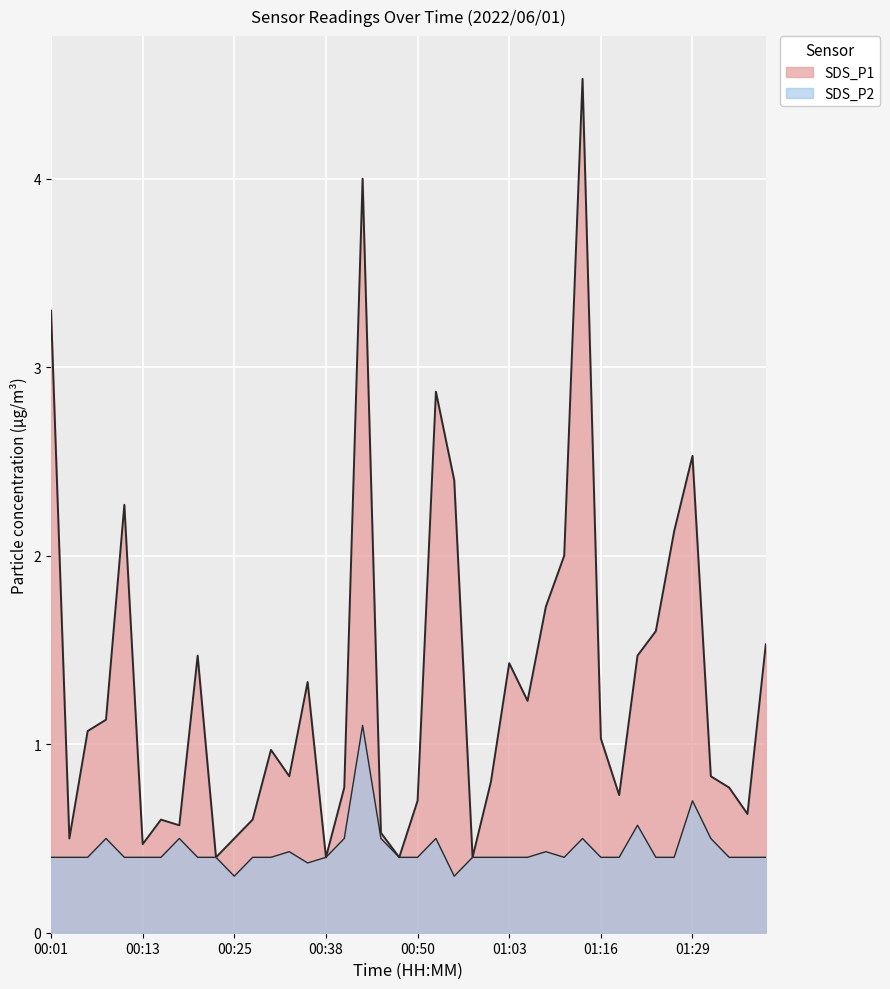

What is the label of the 27th point from the right?

00:33